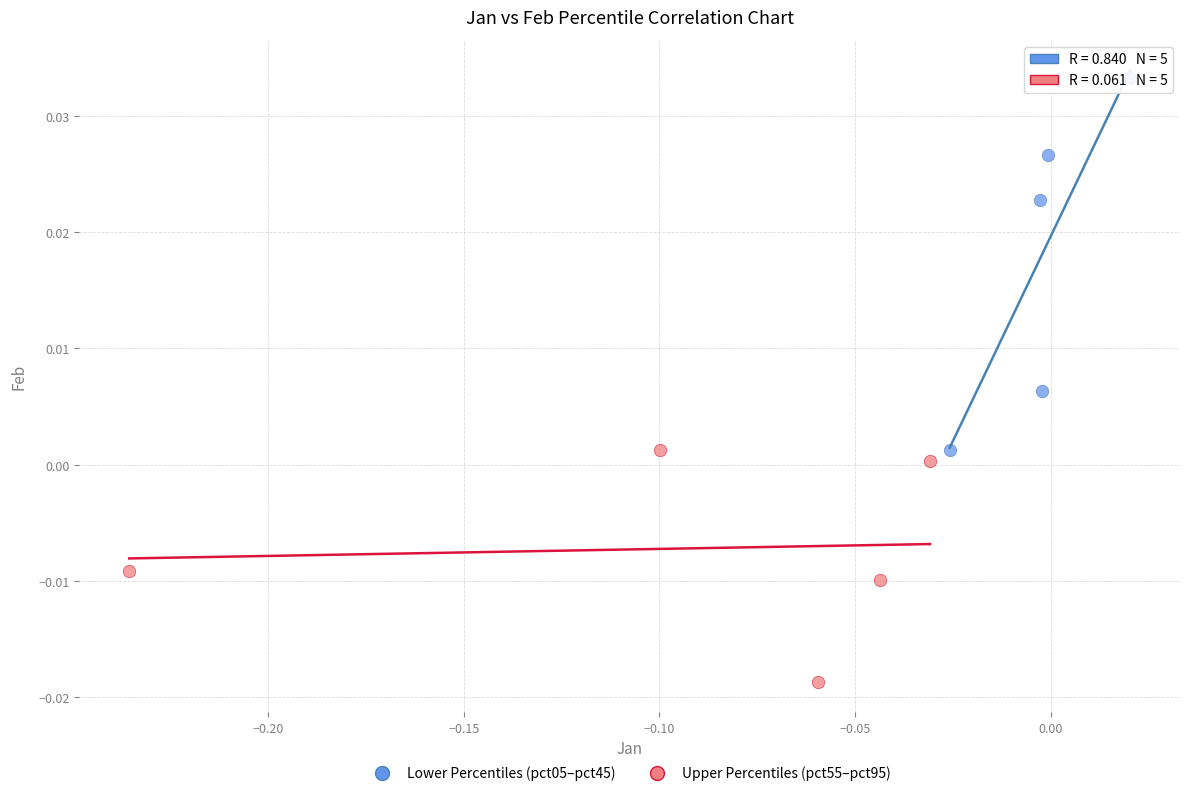

Which series reaches the minimum Y coordinate?

Upper Percentiles (pct55–pct95)